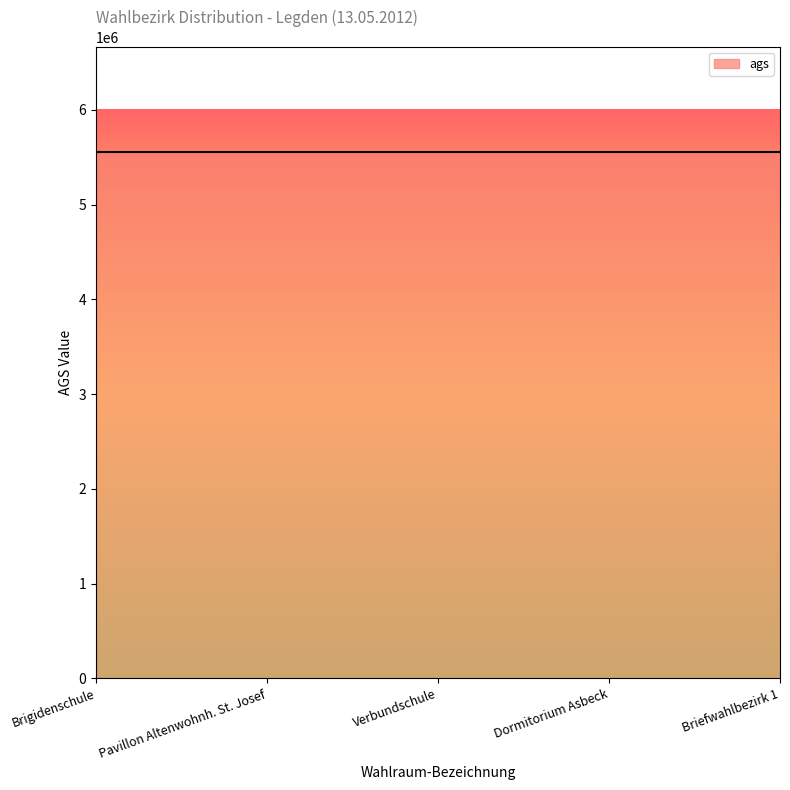

Between Verbundschule and Dormitorium Asbeck, which is larger?

Dormitorium Asbeck